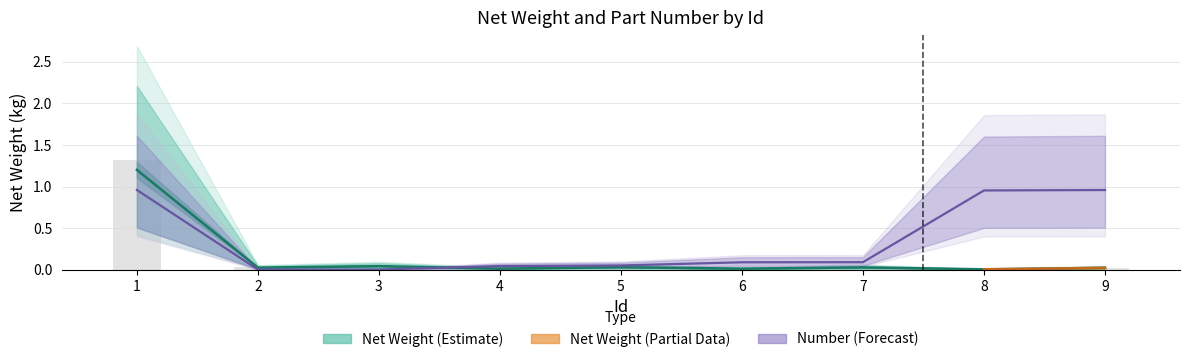

Rank the series at 6 from lowest to highest value.

Net Weight, Number (scaled)